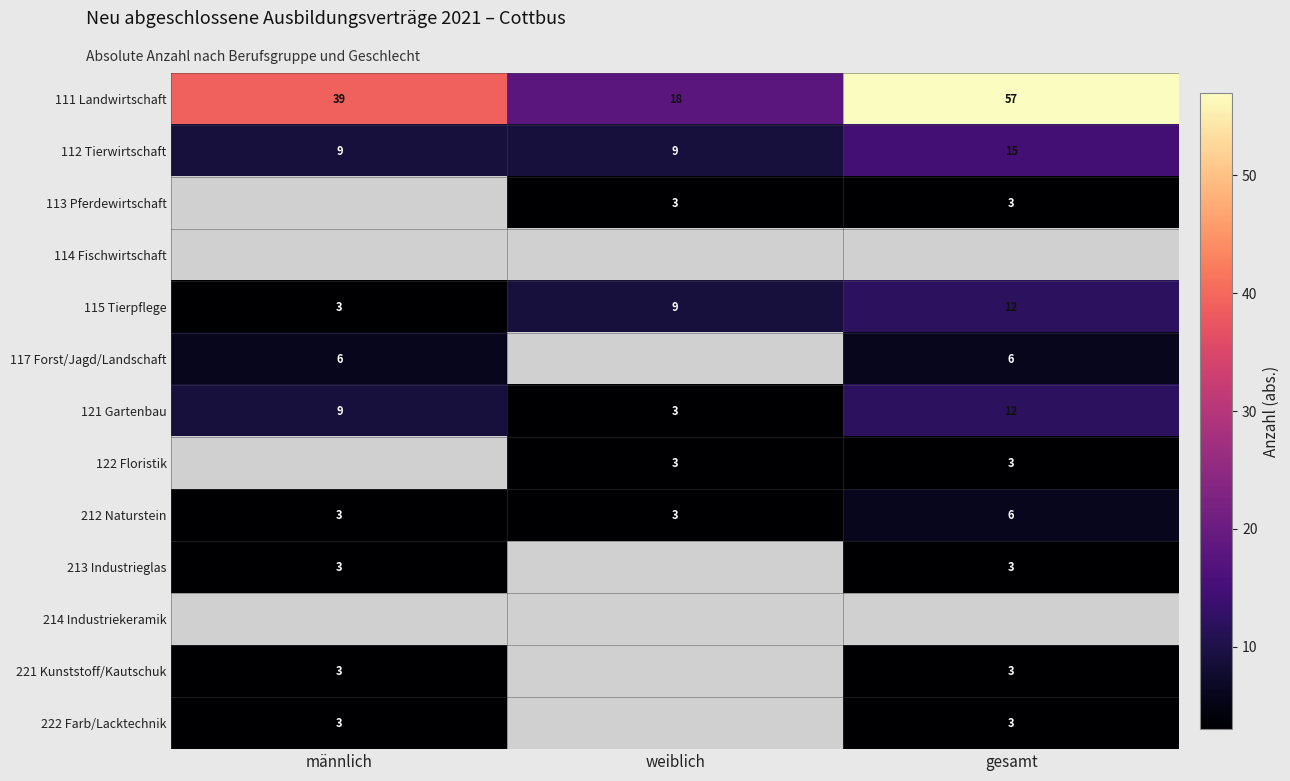

Which category has the highest value in the 112 Tierwirtschaft series?

gesamt